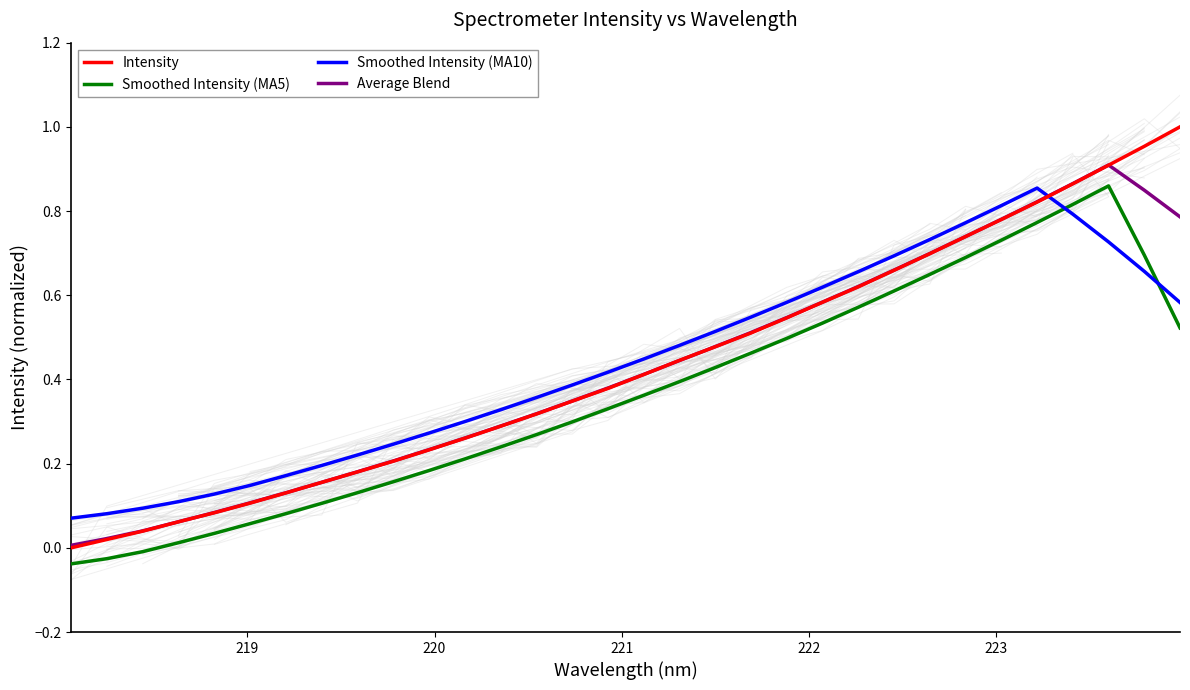

Which series has the widest spread of values?

Intensity